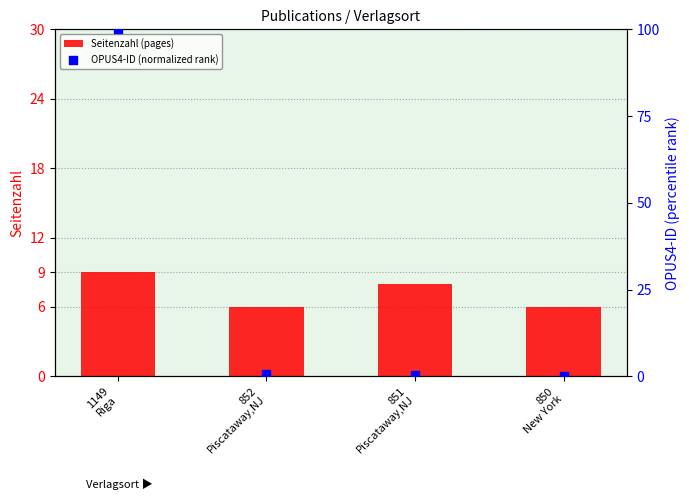

Which series has the largest total across all categories?

OPUS4-ID (normalized rank)